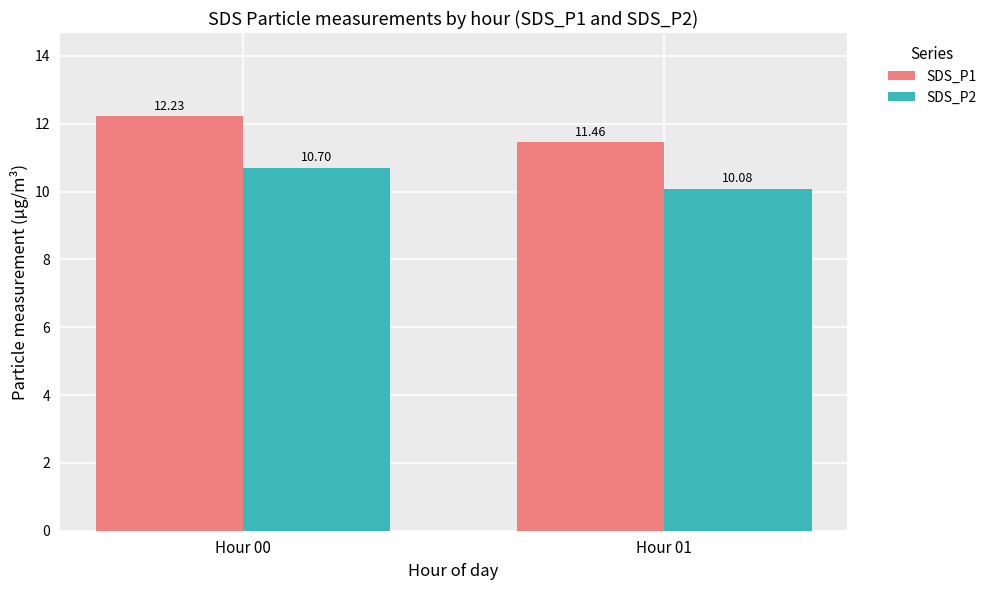

Is the value of SDS_P1 at Hour 01 greater than the value of SDS_P2 at Hour 00?

Yes